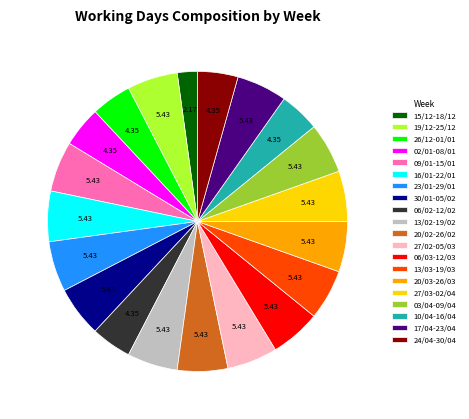

Do 03/04-09/04 and 06/03-12/03 together represent more than half of the pie?

No